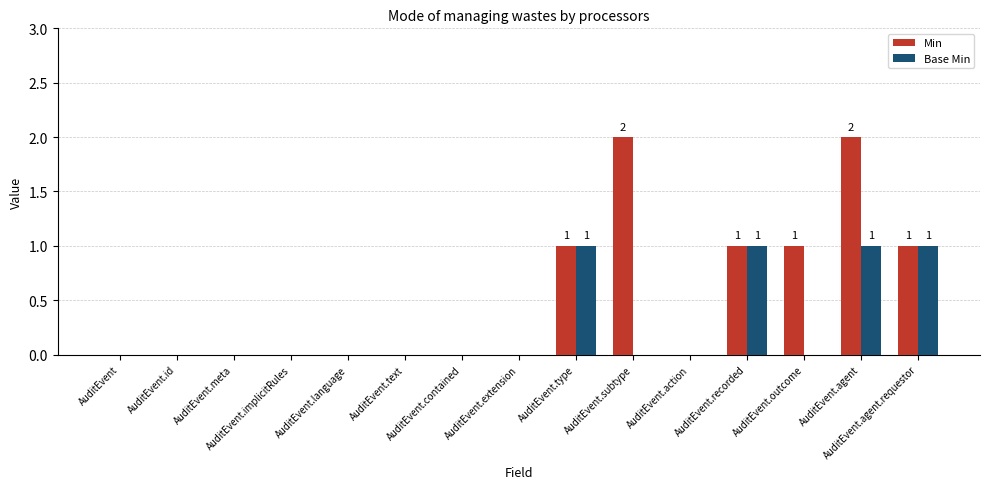

Which series has the largest total across all categories?

Min